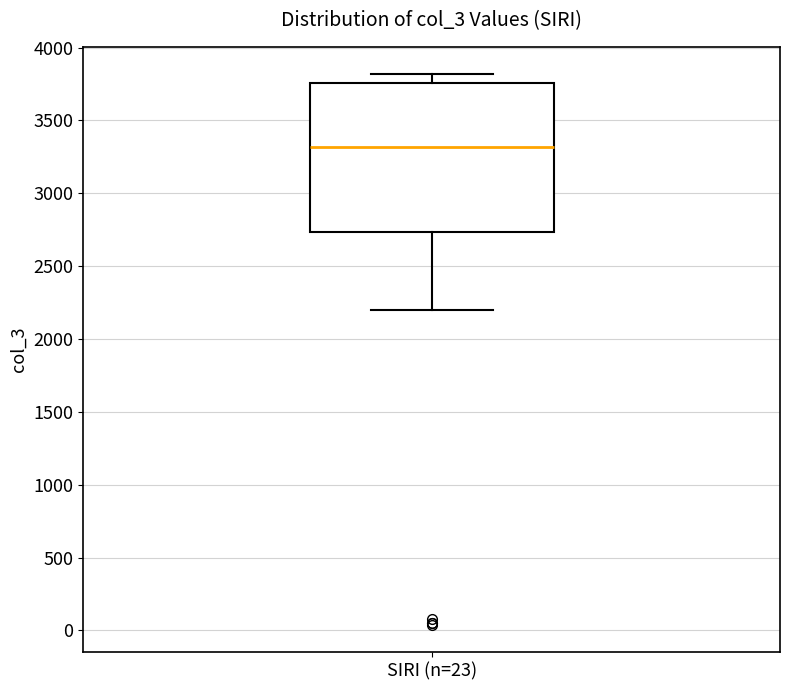

Where is the lower edge of the box for SIRI (n=23) on the y-axis? The values are not printed on the chart, so give them approximately, as read against the axis.

2750